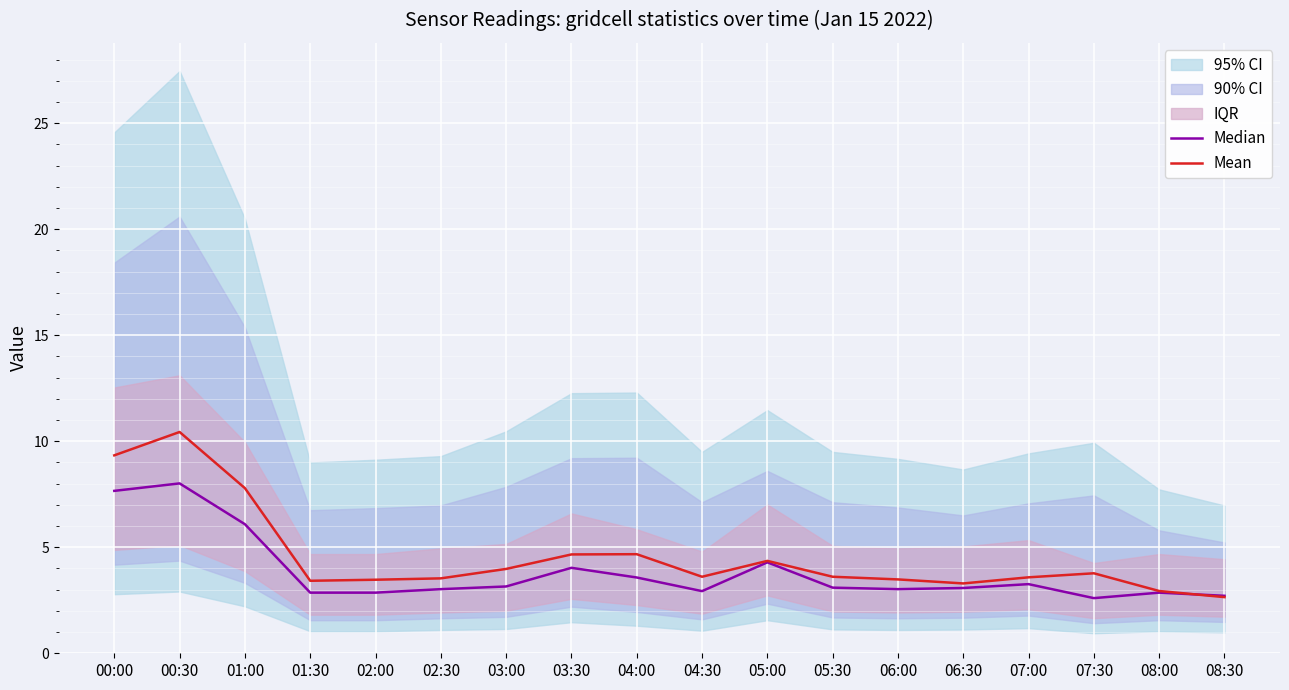

What is the sum of all Mean values?

82.6